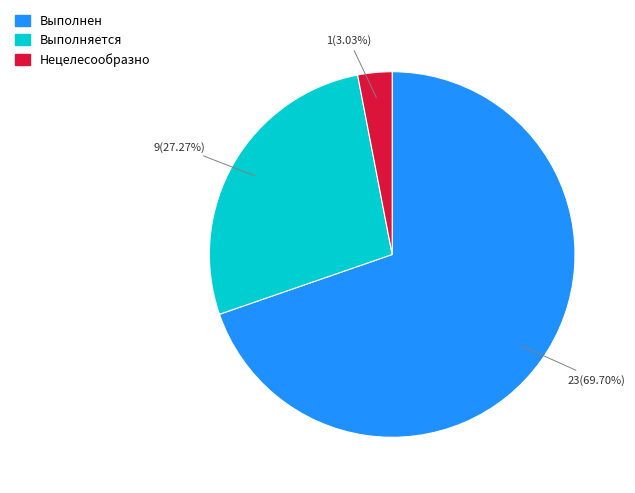

Which category has the biggest portion of the pie?

Выполнен